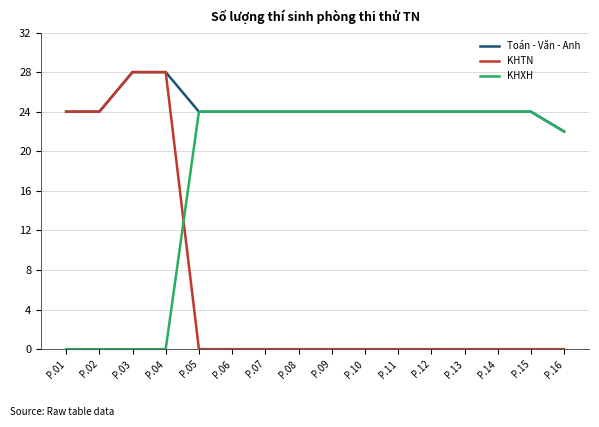

The KHTN series shows 14 at P.15. True or false?

False